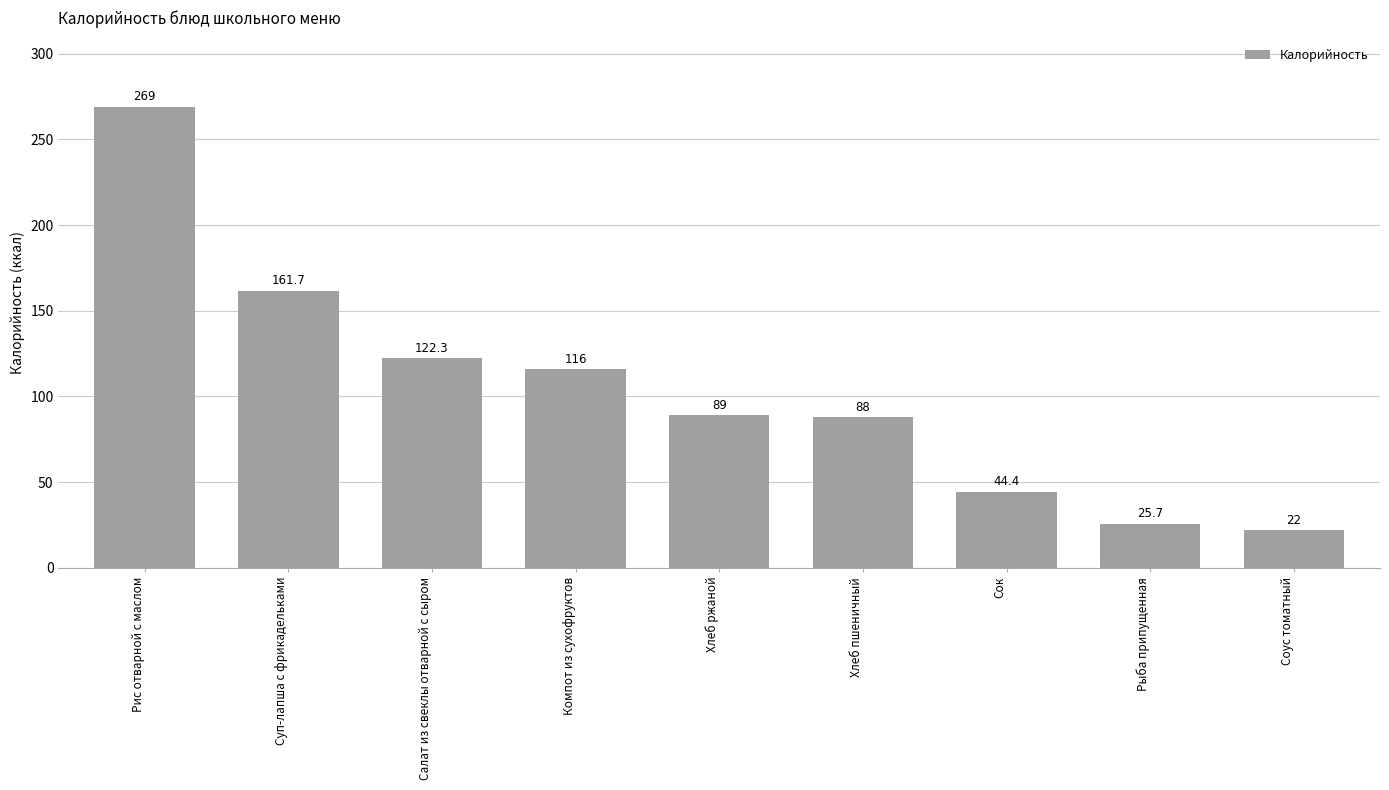

Rank the categories by value from lowest to highest.

Соус томатный, Рыба припущенная, Сок, Хлеб пшеничный, Хлеб ржаной, Компот из сухофруктов, Салат из свеклы отварной с сыром, Суп-лапша с фрикадельками, Рис отварной с маслом